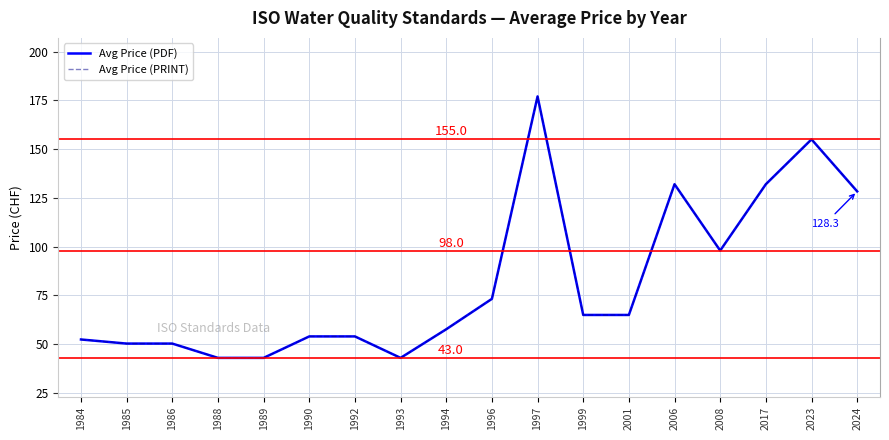

What is the sum of all Avg Price (PRINT) values?

1473.3